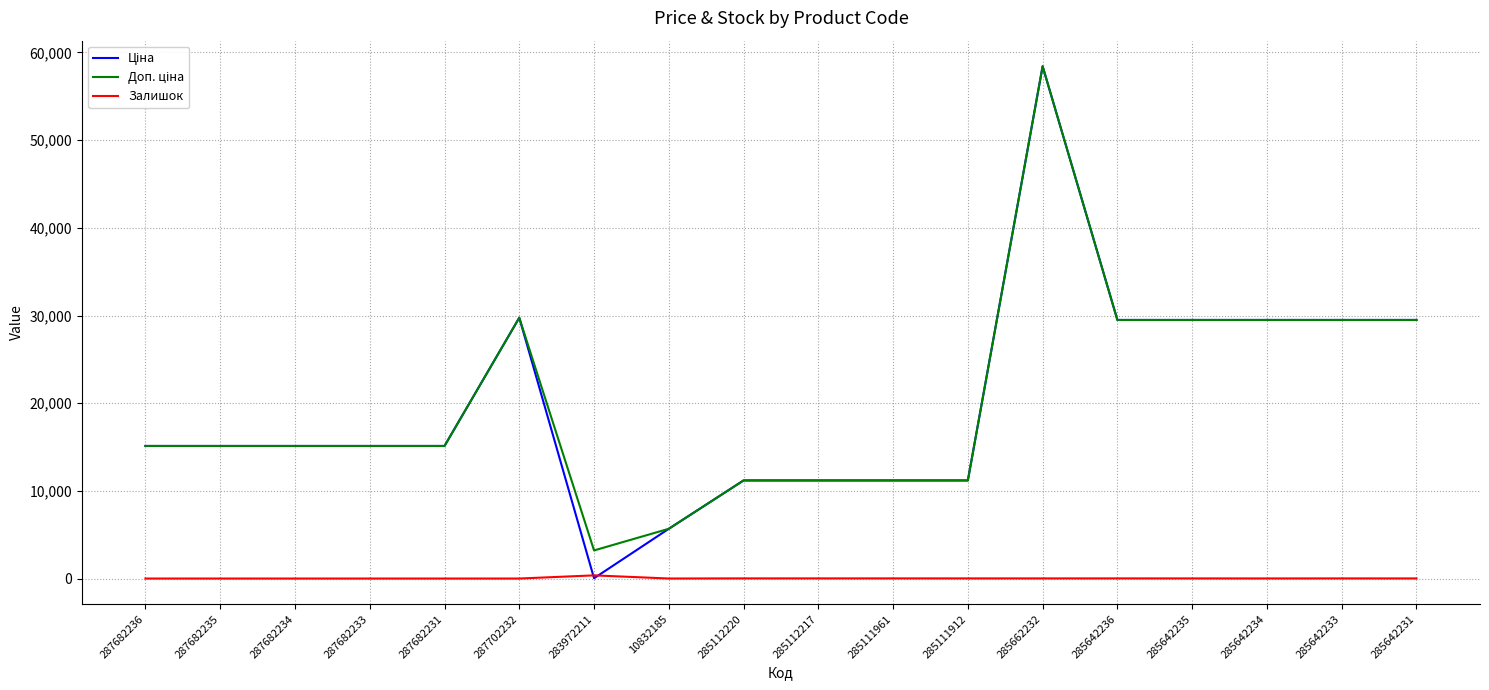

What position from the left is 285642235?

15